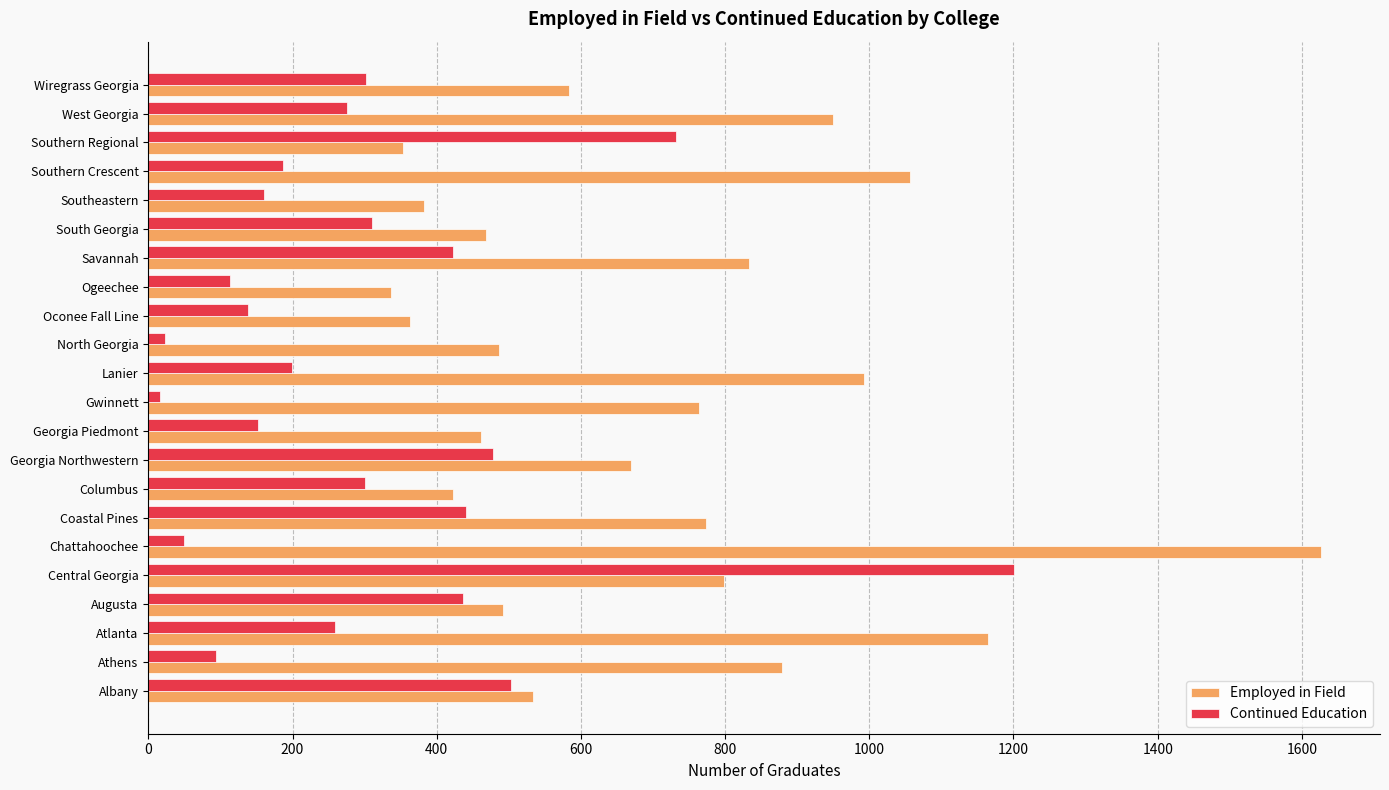

Rank the series by their average value, from lowest to highest.

Continued Education, Employed in Field